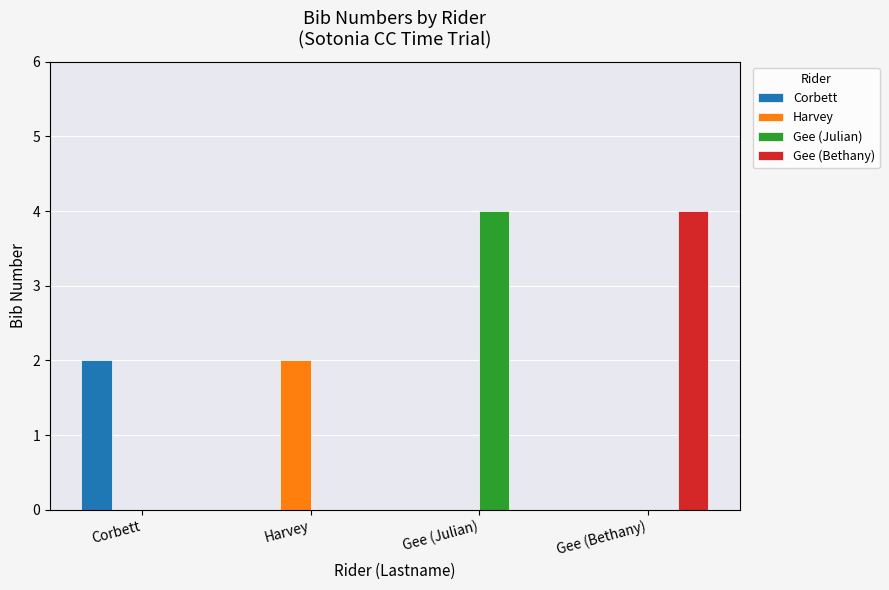

How many groups of bars are there?

4